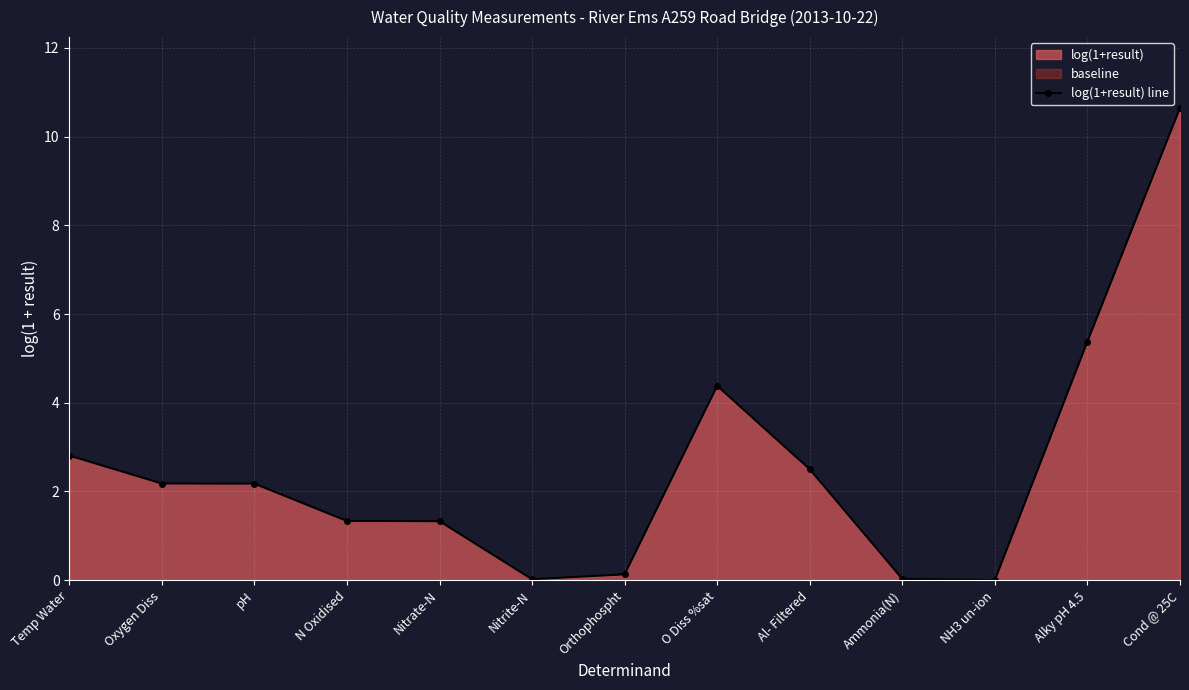

What position from the right is O Diss %sat?

6